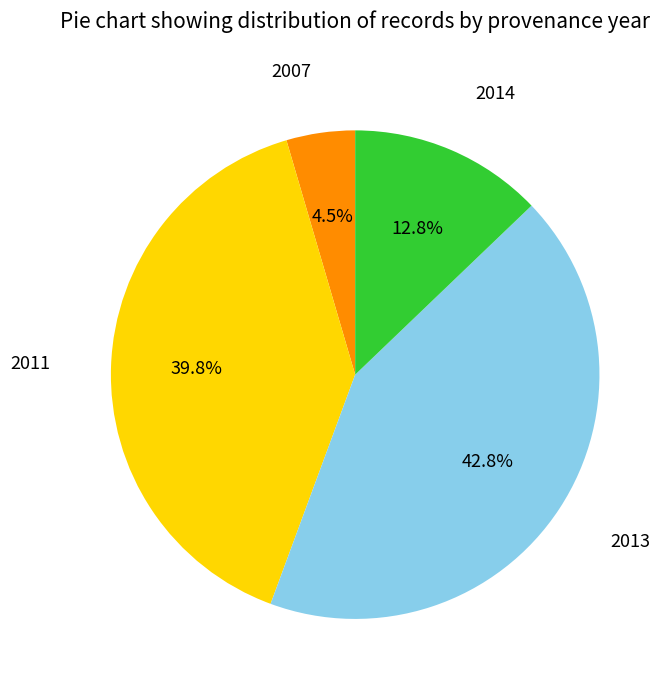

Does any single category account for the majority?

No